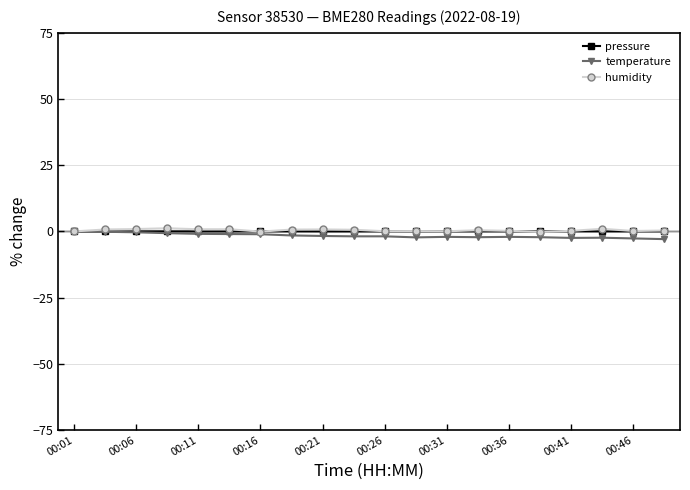

How many lines are shown in the chart?

3